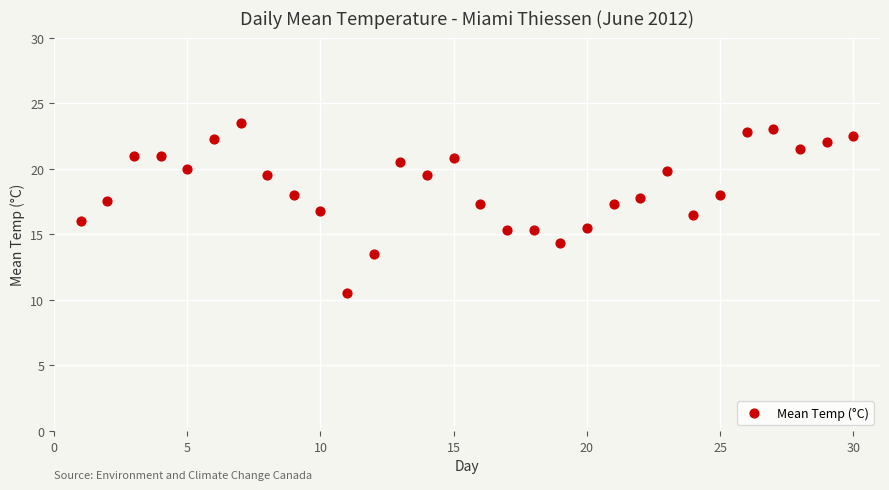

What is the range of X values (max minus min)?

29.0